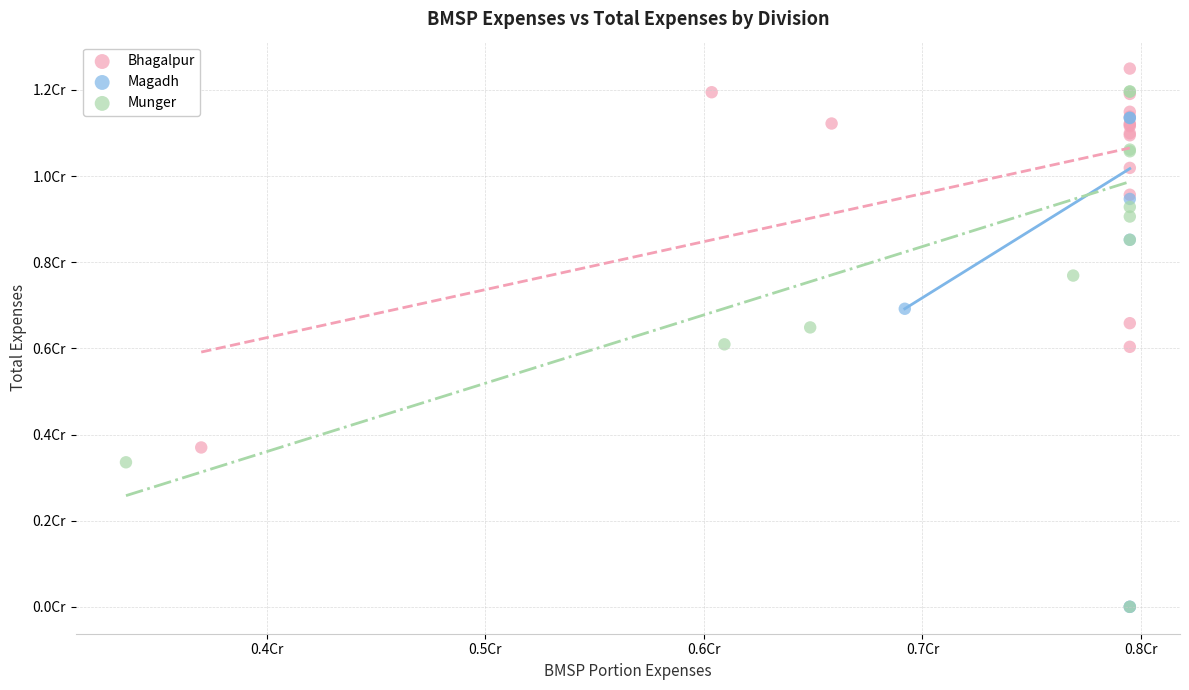

What are all the series names shown in the legend?

Bhagalpur, Magadh, Munger